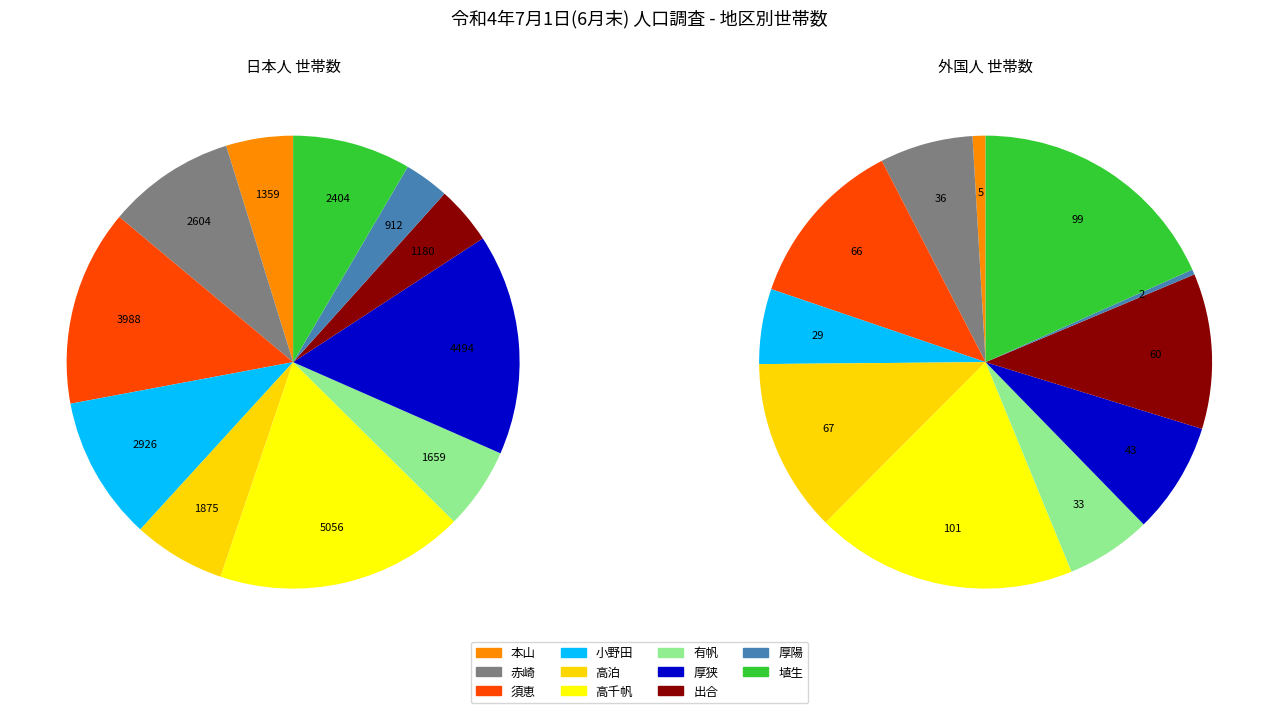

What percentage is the 高千帆 slice, to the nearest percent?

19%